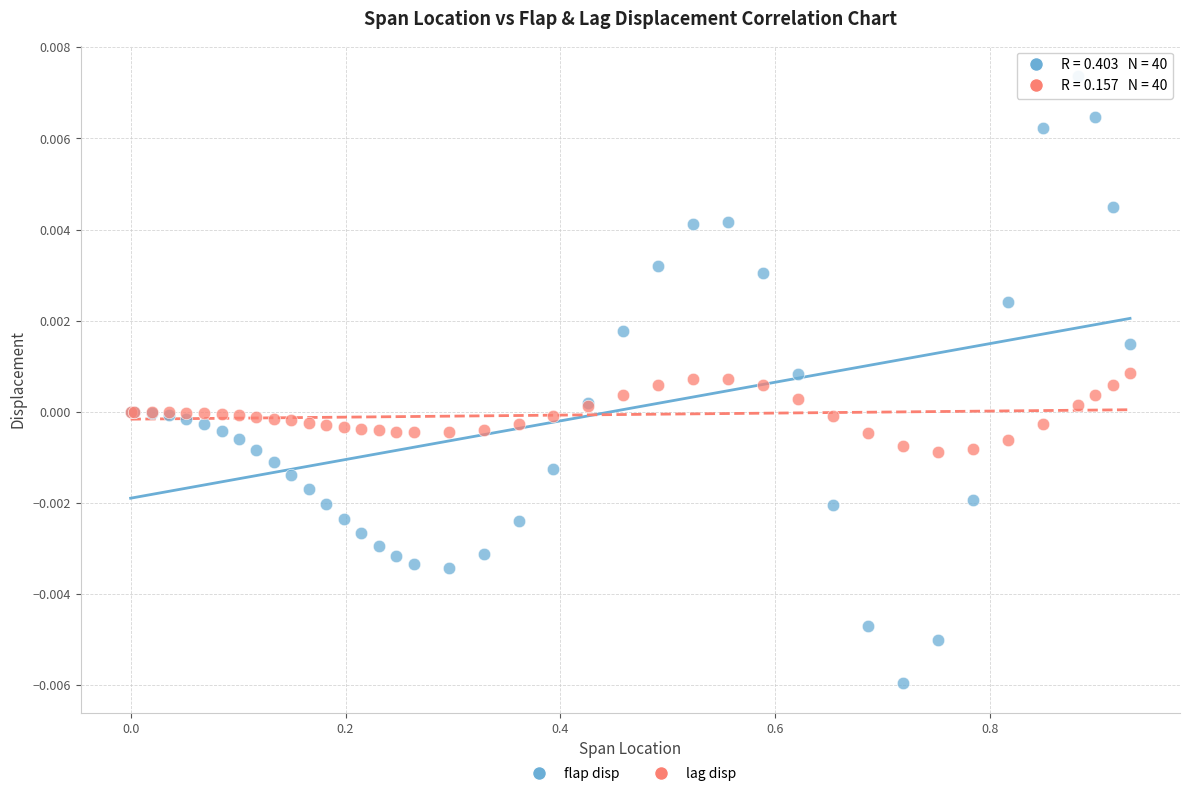

Which series has the largest Y range (max minus min)?

flap disp